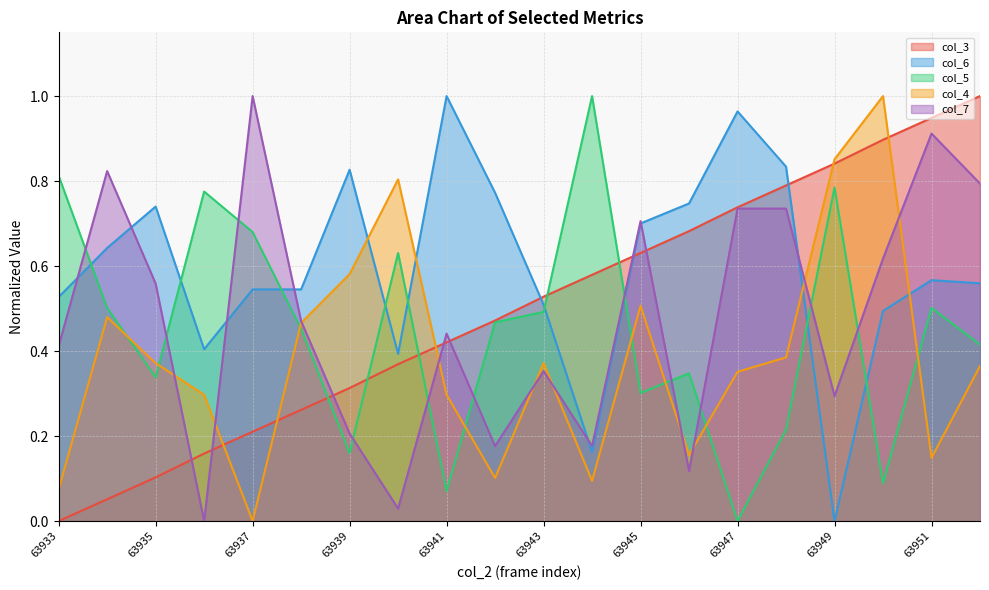

What is the value of the col_3 point at the 12th from the left?

0.6